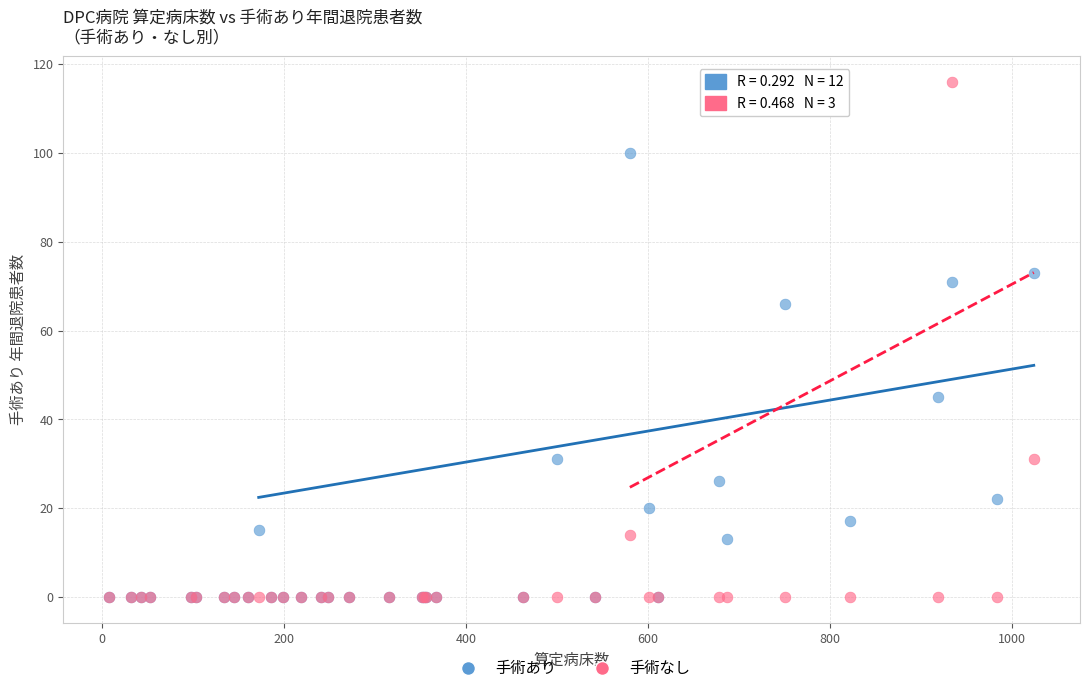

Across all series, what Y value is closest to 58?

66